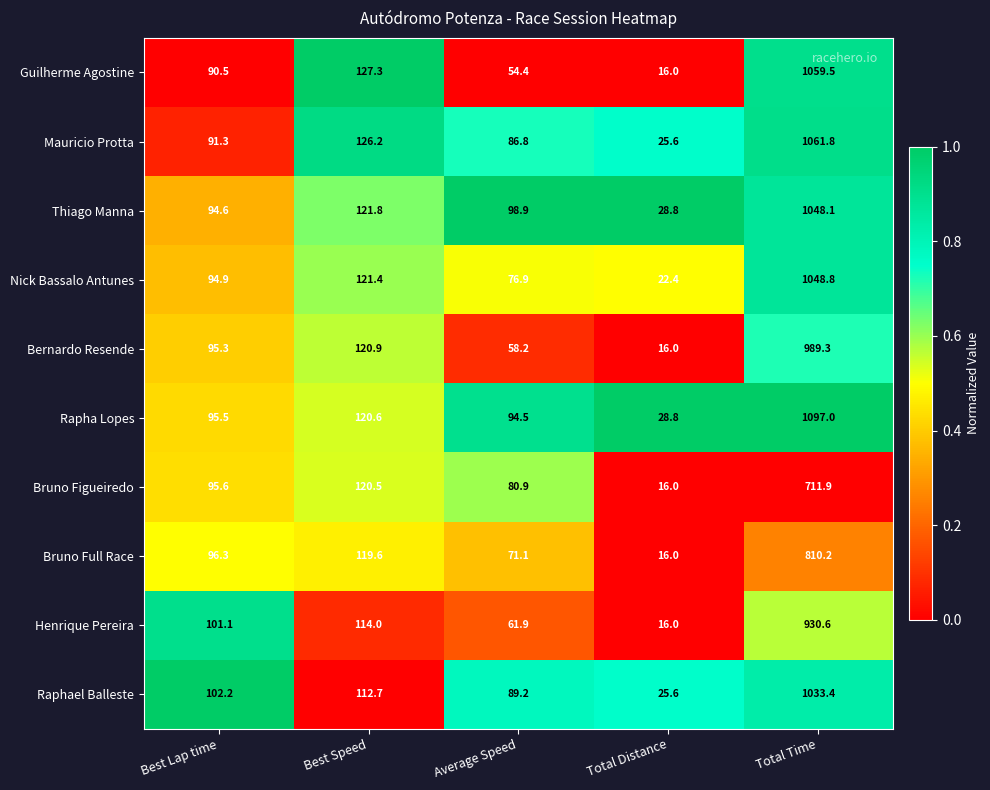

Which series has the widest spread of values?

Rapha Lopes